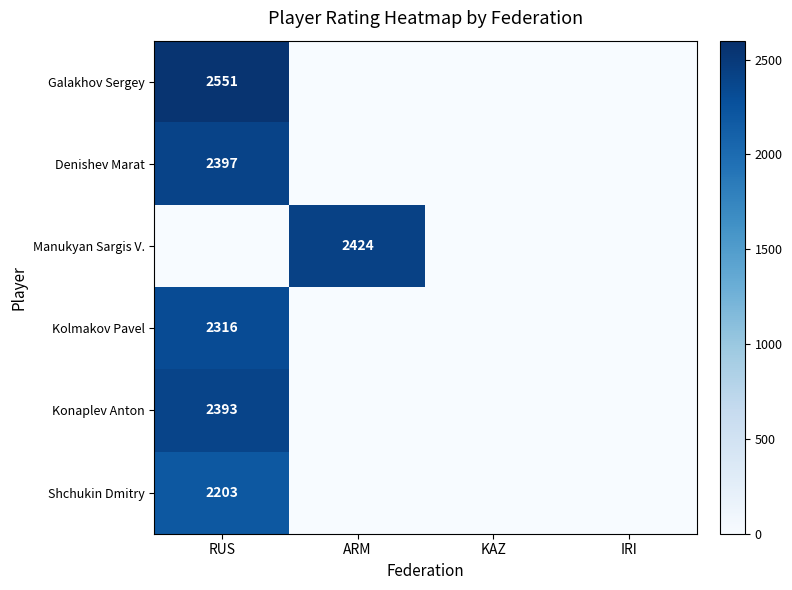

How many distinct data groups are displayed?

6